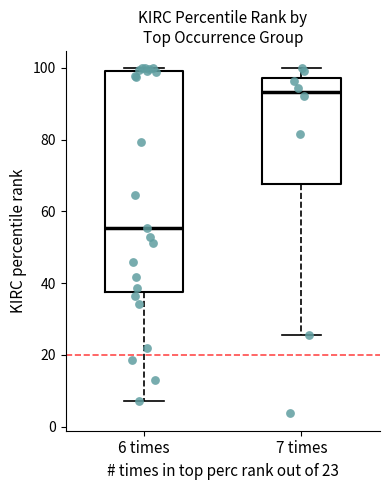

Which box's median line is the lowest?

6 times